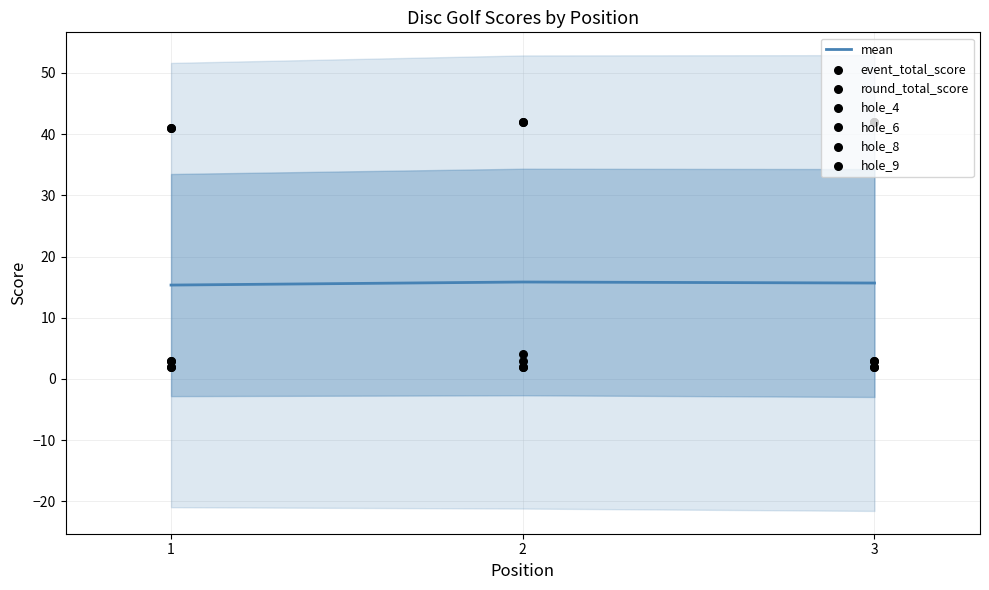

What are all the series names shown in the legend?

event_total_score, round_total_score, hole_4, hole_6, hole_8, hole_9